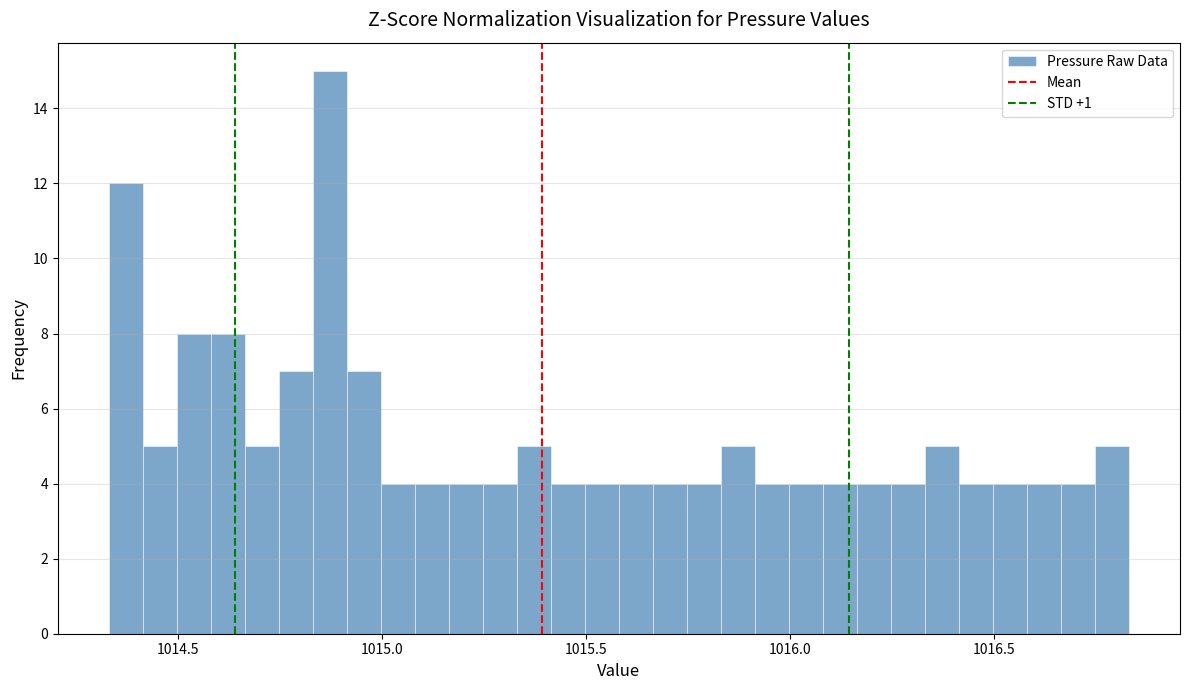

Around what value on the x-axis is the tallest bar? Give the approximate position of its centre, as read against the axis.

1014.85